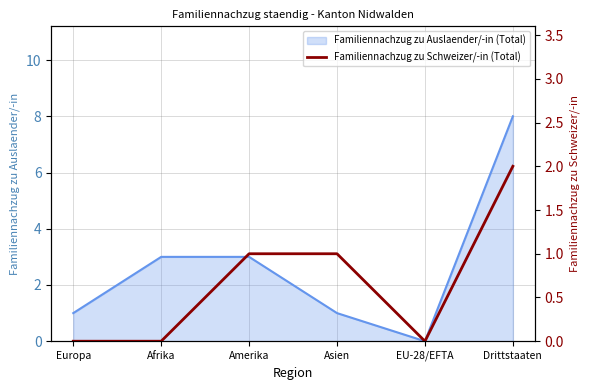

What is the maximum value for Familiennachzug zu Auslaender/-in (Total)?

8